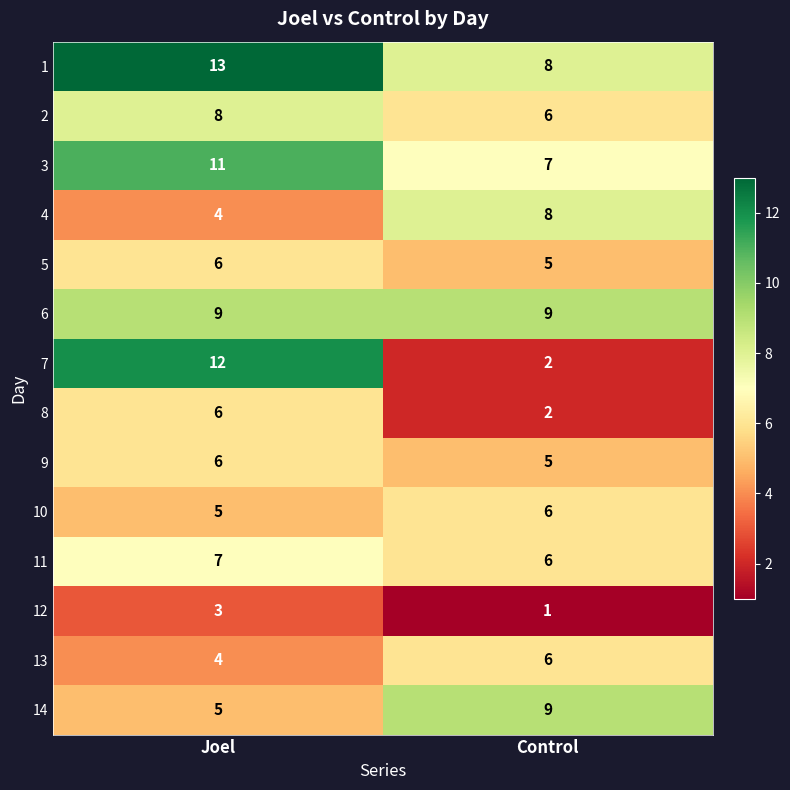

What is the difference between the highest and lowest values at Control?

8